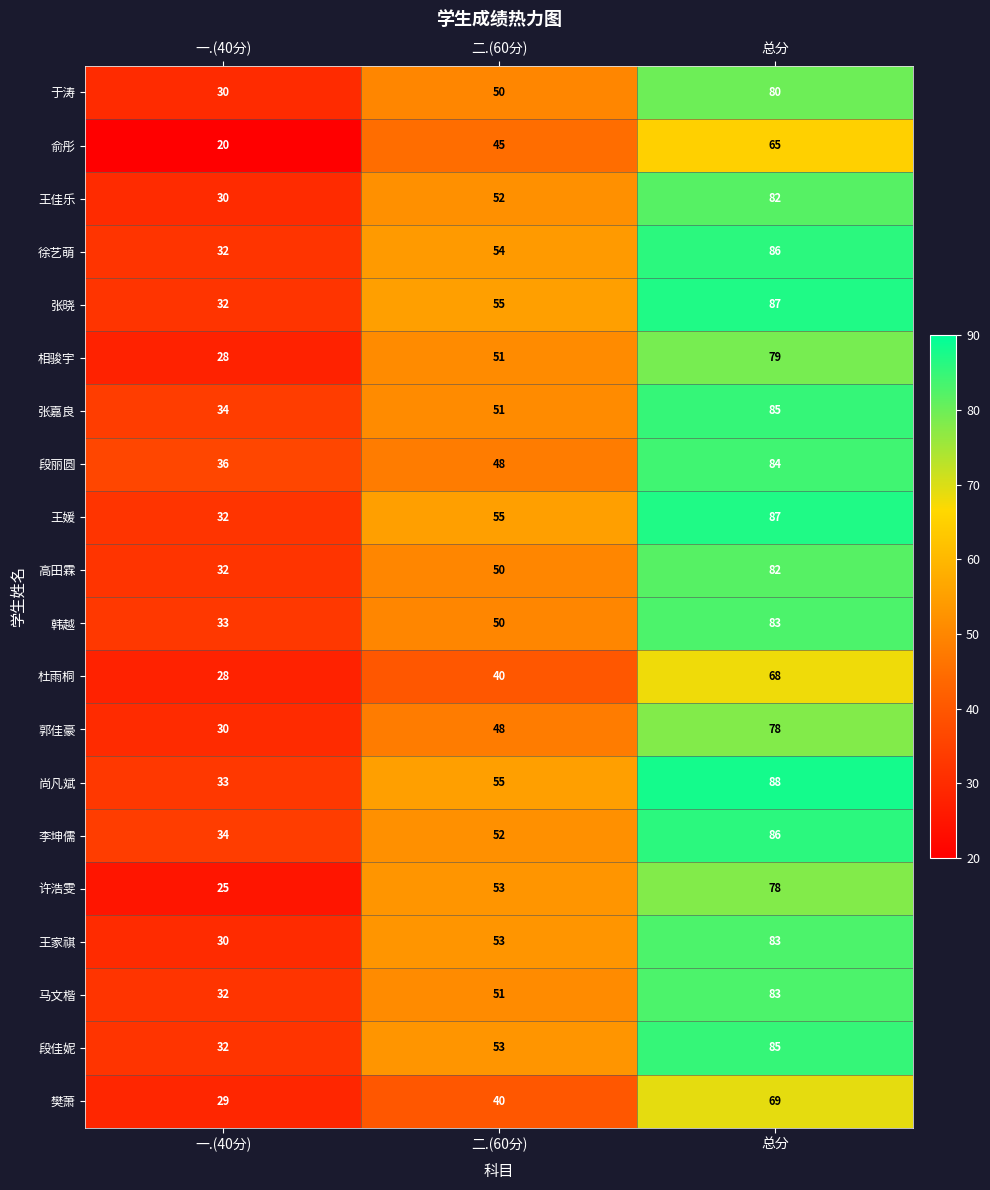

What is the spread (max minus min) of values at 总分?

23